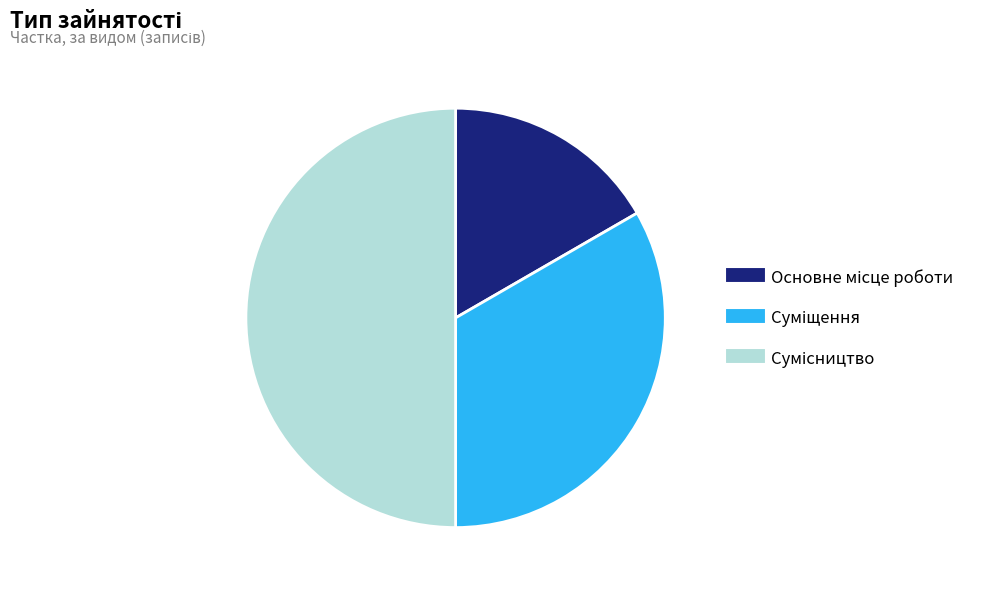

To the nearest percent, what is the combined percentage of Суміщення and Сумісництво?

83%